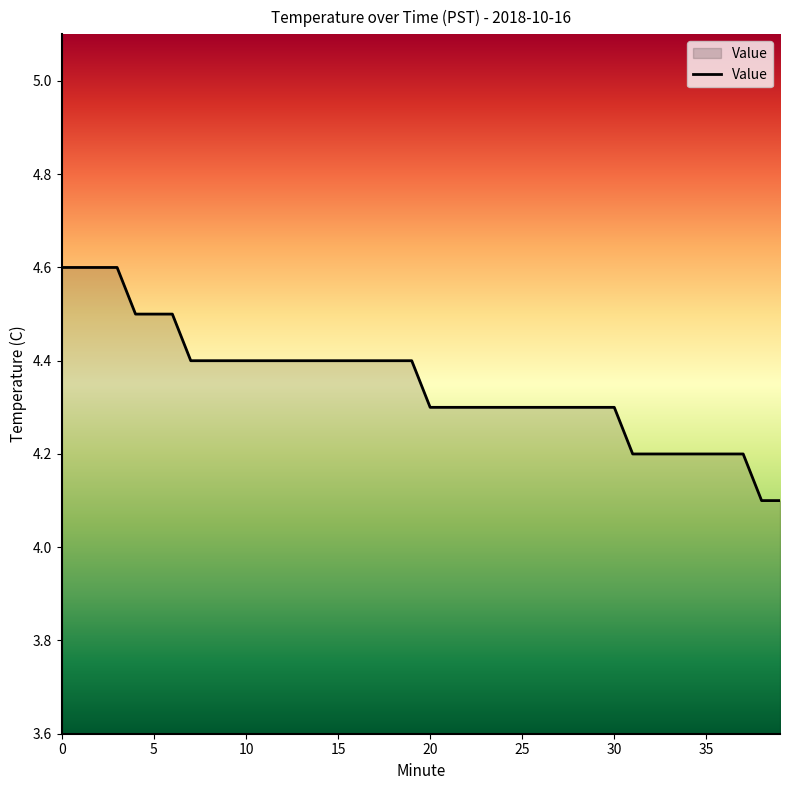

Reading left to right, list all the values displayed in this chart.

4.6	4.6	4.6	4.6	4.5	4.5	4.5	4.4	4.4	4.4	4.4	4.4	4.4	4.4	4.4	4.4	4.4	4.4	4.4	4.4	4.3	4.3	4.3	4.3	4.3	4.3	4.3	4.3	4.3	4.3	4.3	4.2	4.2	4.2	4.2	4.2	4.2	4.2	4.1	4.1